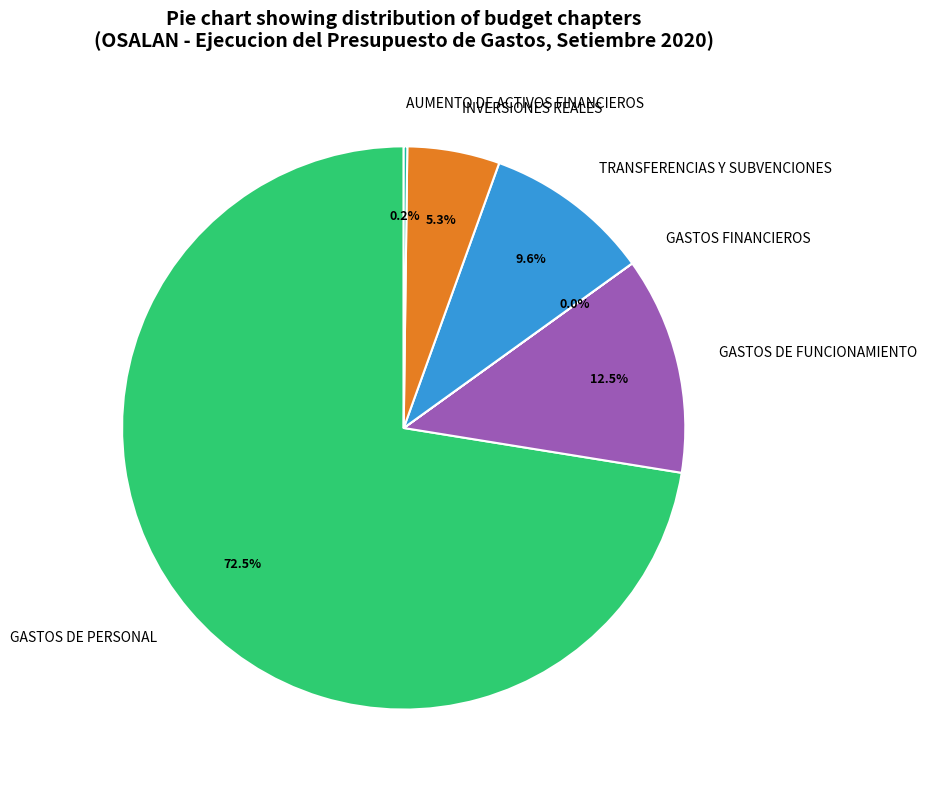

Approximately how many times larger is the value at GASTOS DE PERSONAL compared to TRANSFERENCIAS Y SUBVENCIONES?

7.6